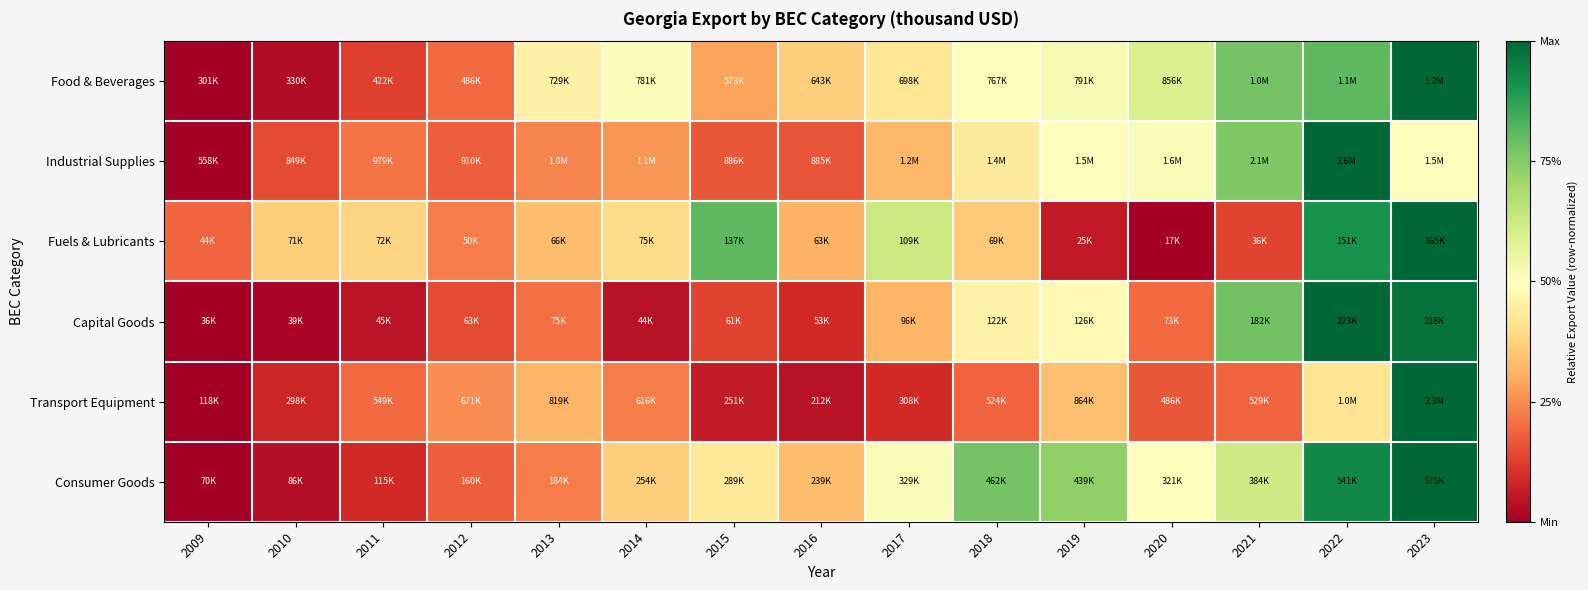

What is the total value across all series at 2014?

1.8